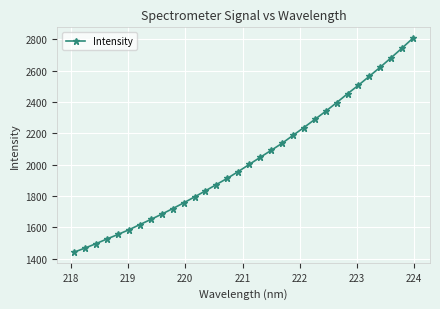

What is the difference between the maximum and minimum values?

1364.5